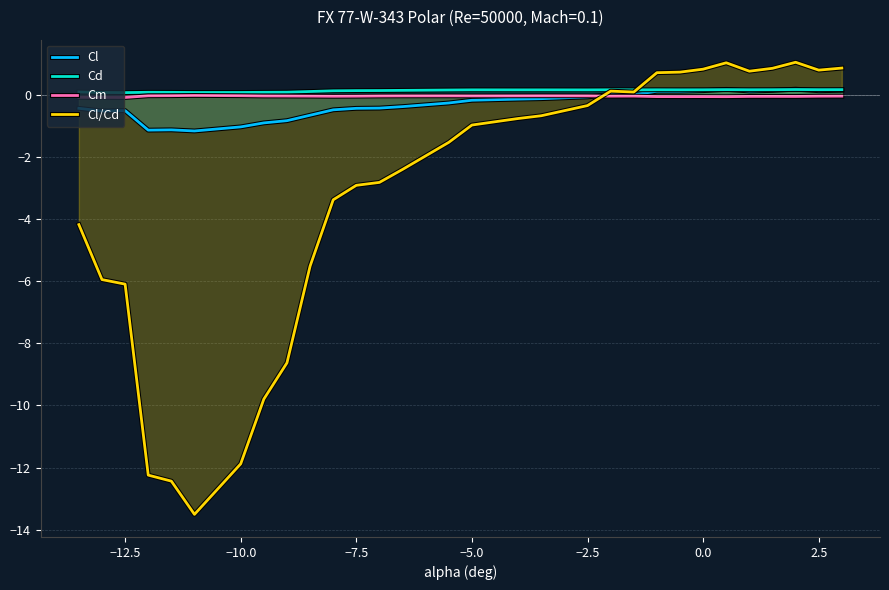

The value of Cm at 2.5 is -0.0. True or false?

True